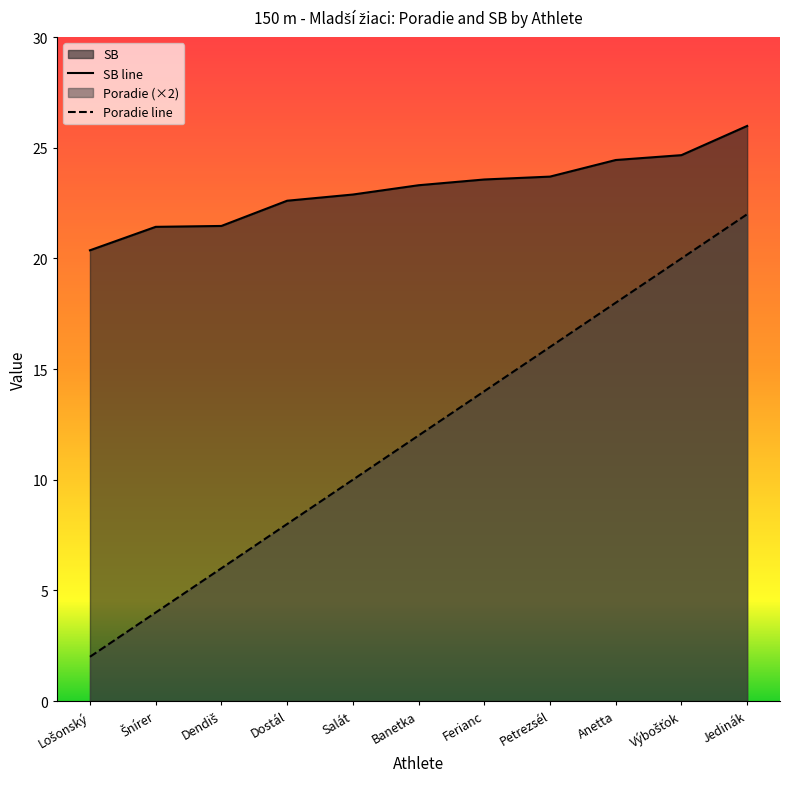

How many data points in SB are less than 23?

5